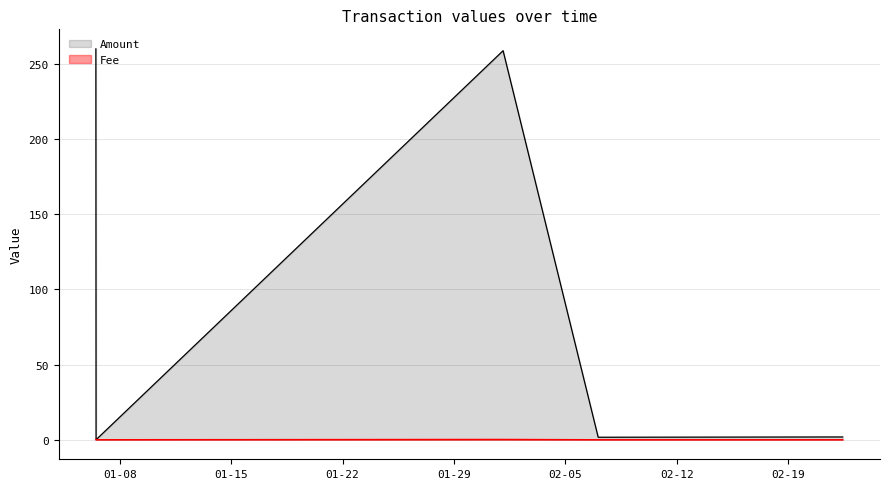

Reading right to left, list all the values displayed in this chart.

Amount: 1.9	1.7	258.9	0.0	260.1
Fee: 0.0	0.0	0.2	0.0	0.3